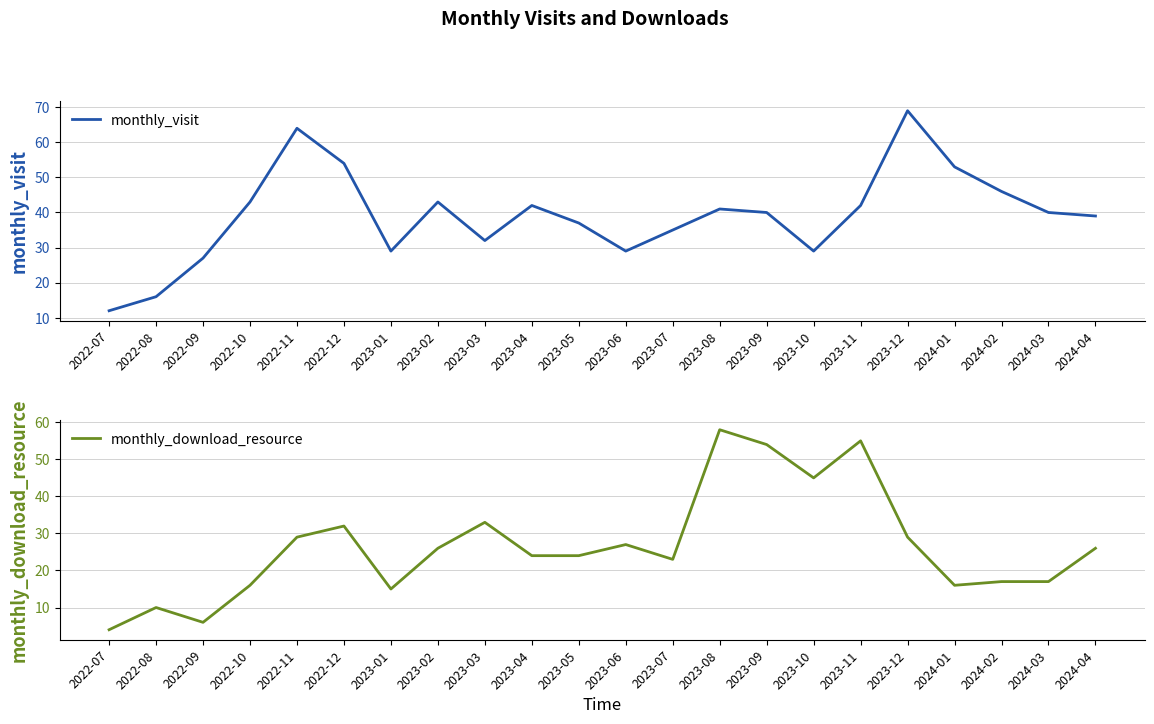

List the series in order of their peak value, lowest first.

monthly_download_resource, monthly_visit